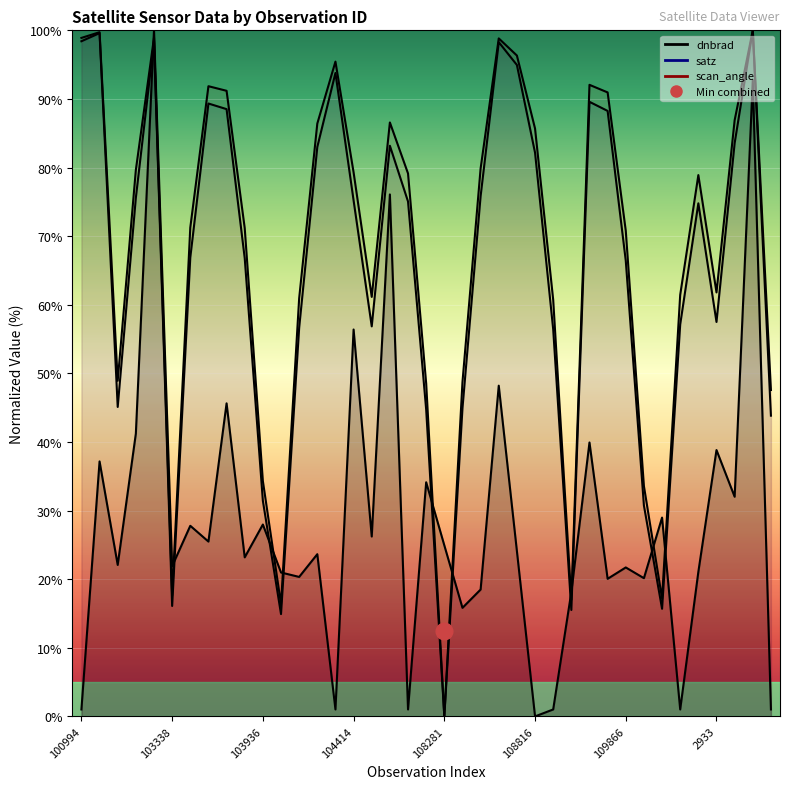

What is the label of the 2nd point from the left?

102482